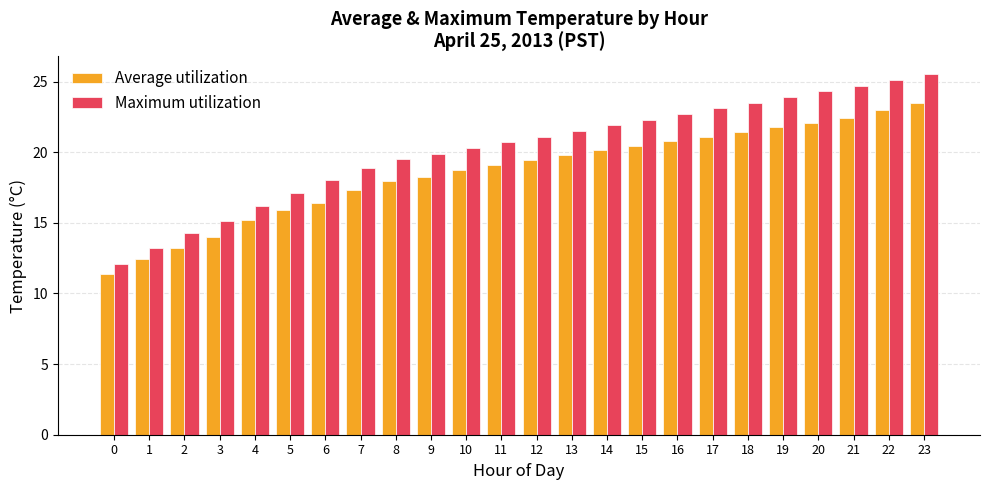

Where is Average utilization nearest to the value 17?

7